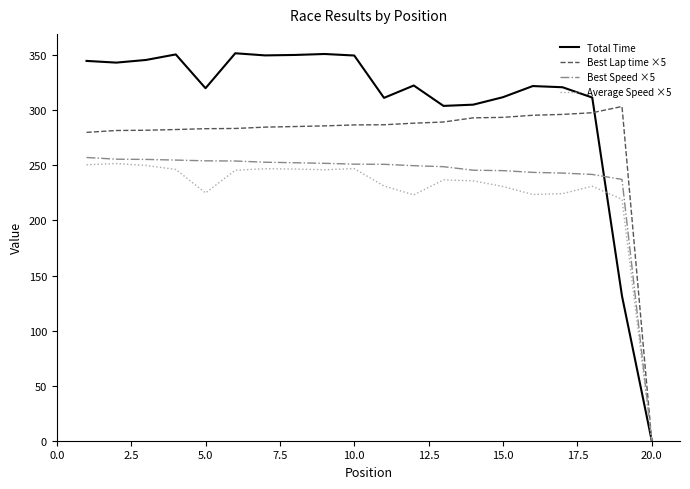

What is the maximum value for Average Speed ×5?

251.7